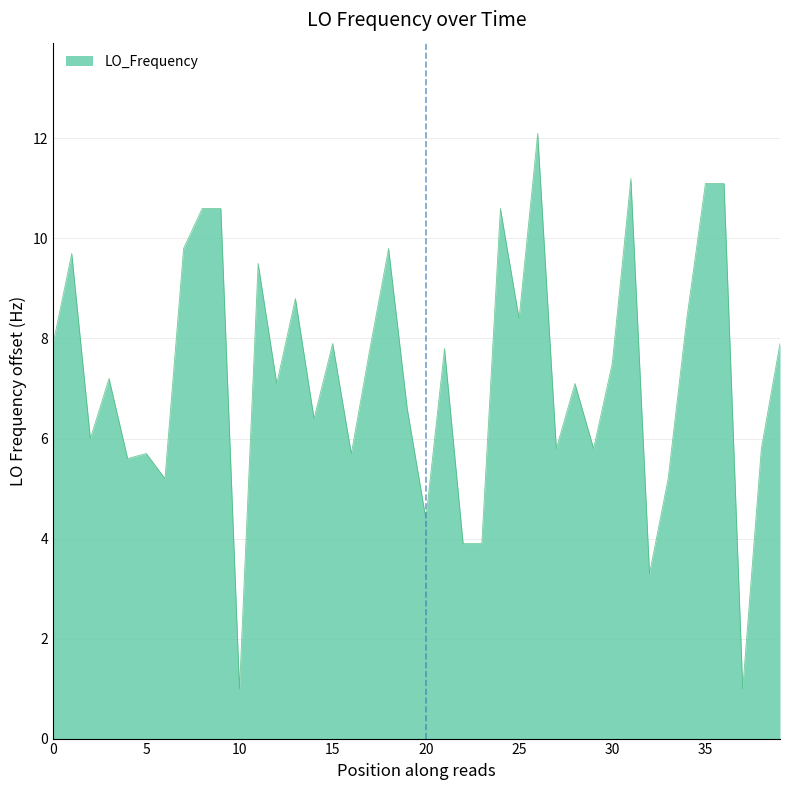

What is the smallest value displayed?

1.0